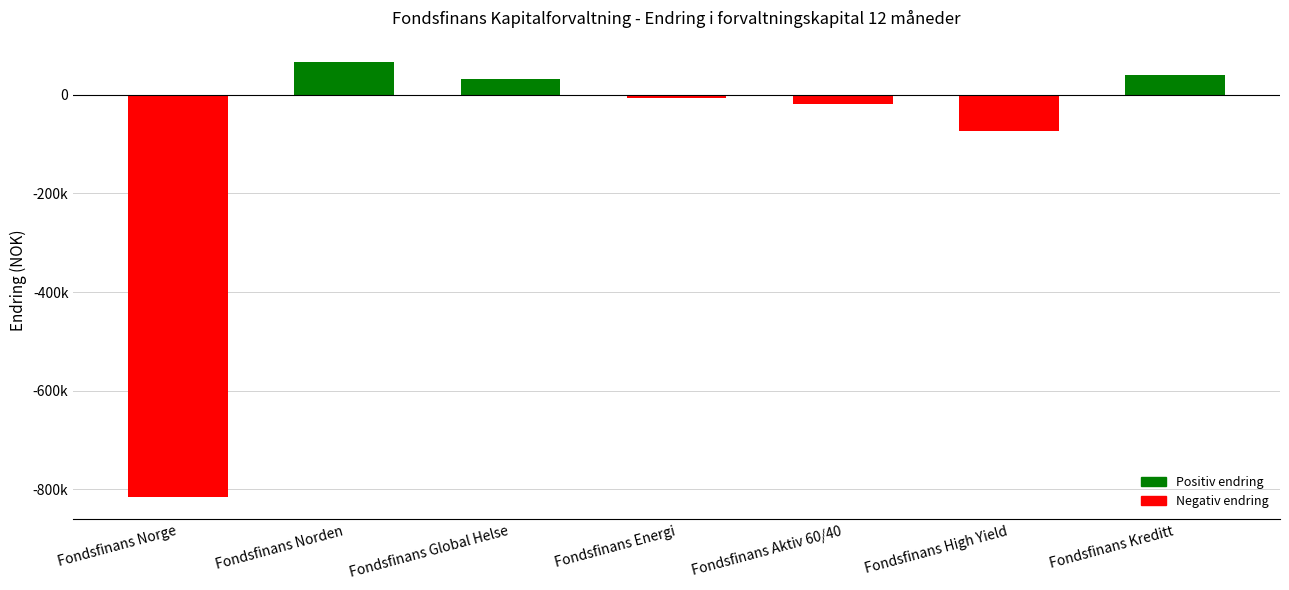

What is the smallest value displayed?

-816843